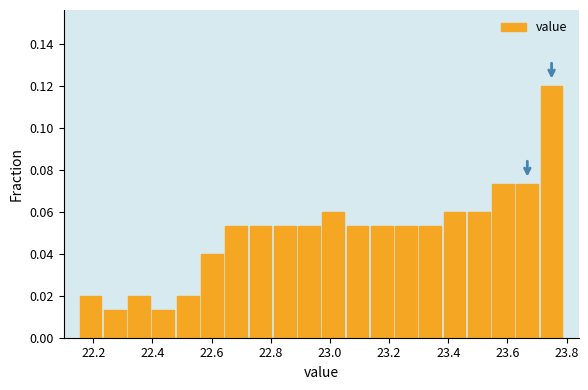

What is the height of the bar covering 23.544 to 23.626 on the x-axis? Neither the bar edges nor the heights are printed on the chart, so give them approximately, as read against the axes.

0.074